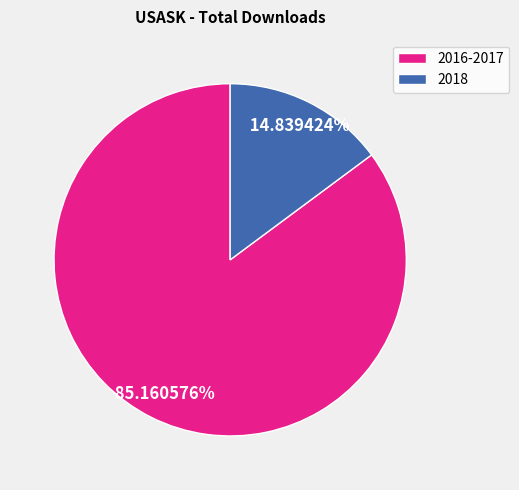

Rank the categories by value from highest to lowest.

2016-2017, 2018